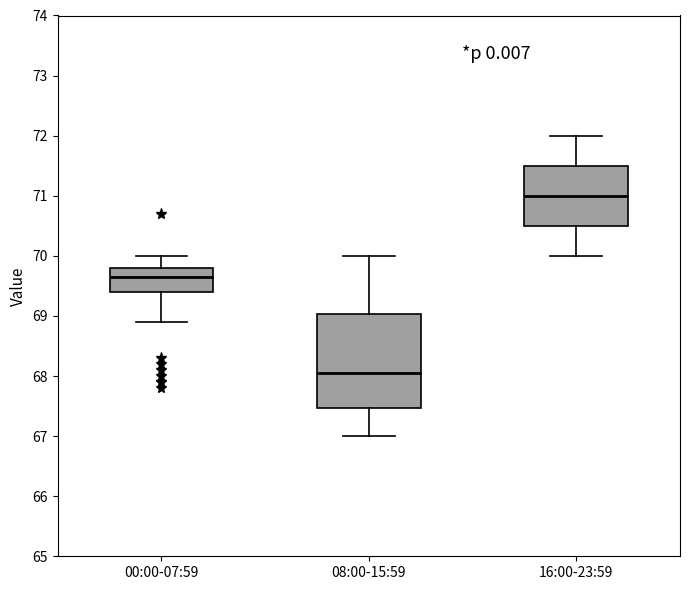

Where does the median line of the box for 08:00-15:59 sit on the y-axis? The values are not printed on the chart, so give them approximately, as read against the axis.

68.1